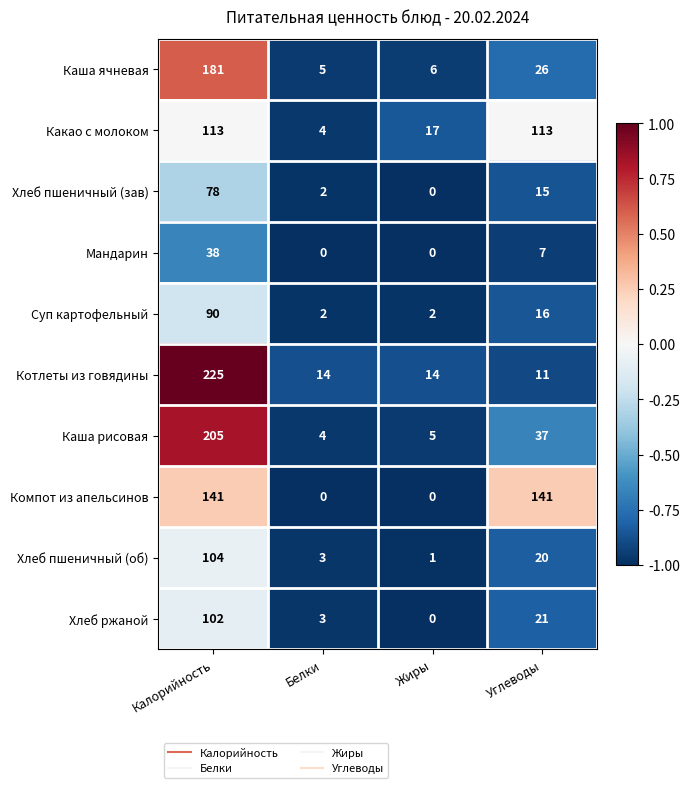

At Калорийность, list the series in order from largest to smallest.

Котлеты из говядины, Каша рисовая, Каша ячневая, Компот из апельсинов, Какао с молоком, Хлеб пшеничный (об), Хлеб ржаной, Суп картофельный, Хлеб пшеничный (зав), Мандарин